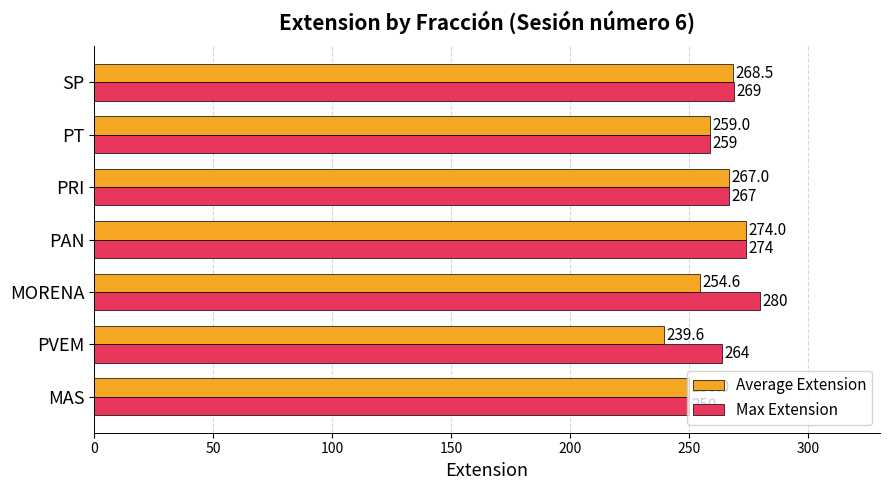

What are all the series names shown in the legend?

Average Extension, Max Extension